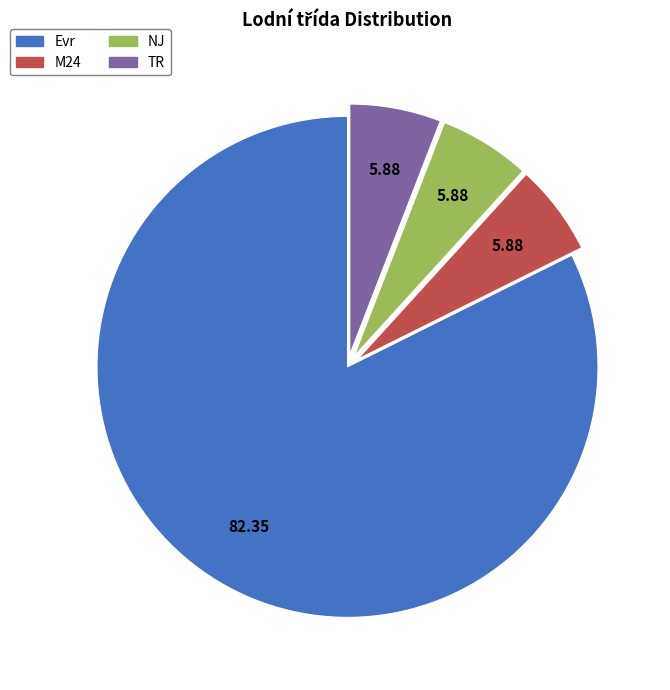

Is there a majority slice in this chart?

Yes